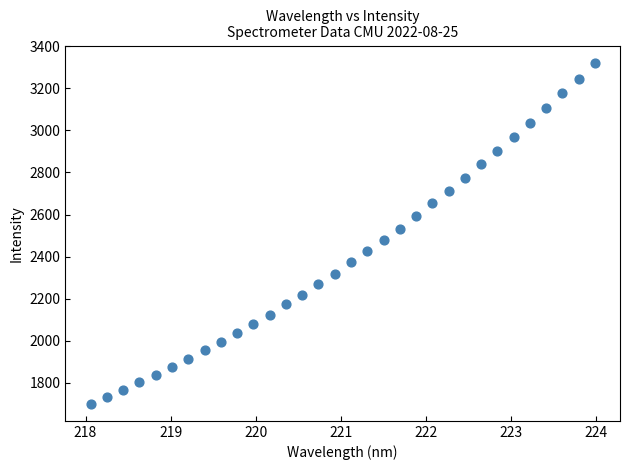

What is the range of X values (max minus min)?

5.9